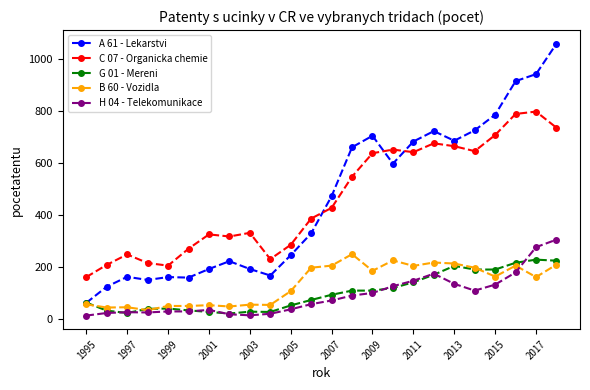

How many lines are shown in the chart?

5